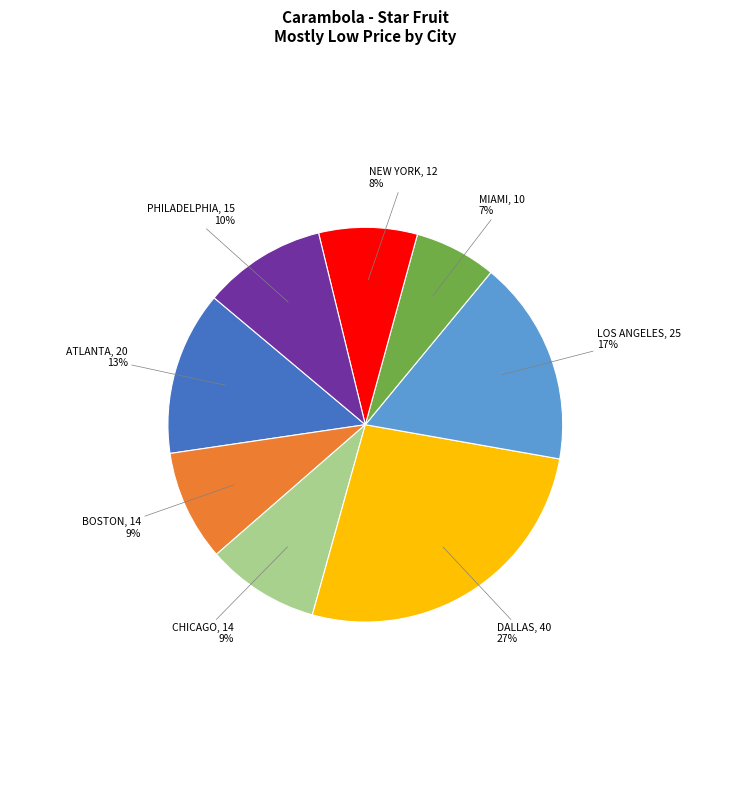

Which category has the biggest portion of the pie?

DALLAS